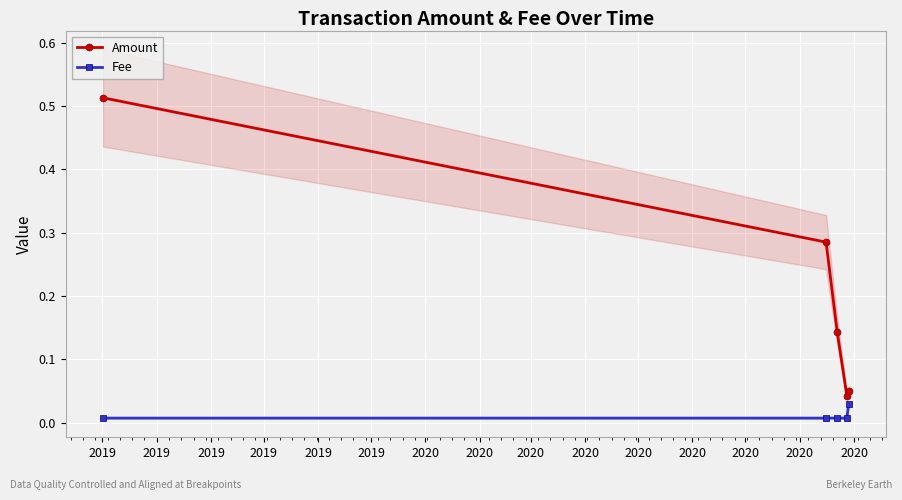

Which series changed the most between 2019 and 2019?

Amount